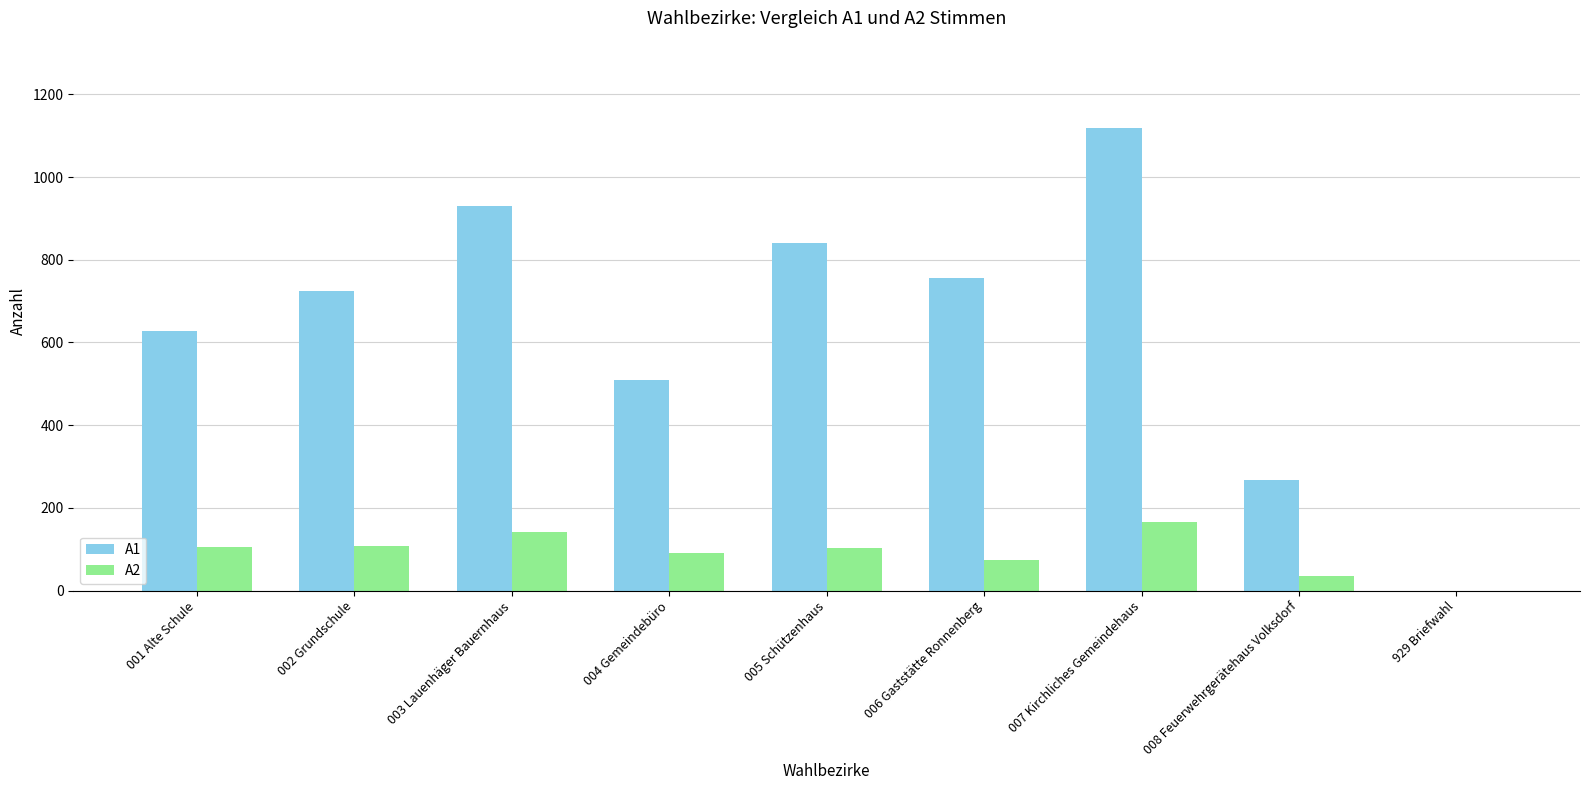

The value of A1 at 003 Lauenhäger Bauernhaus is 931. True or false?

True